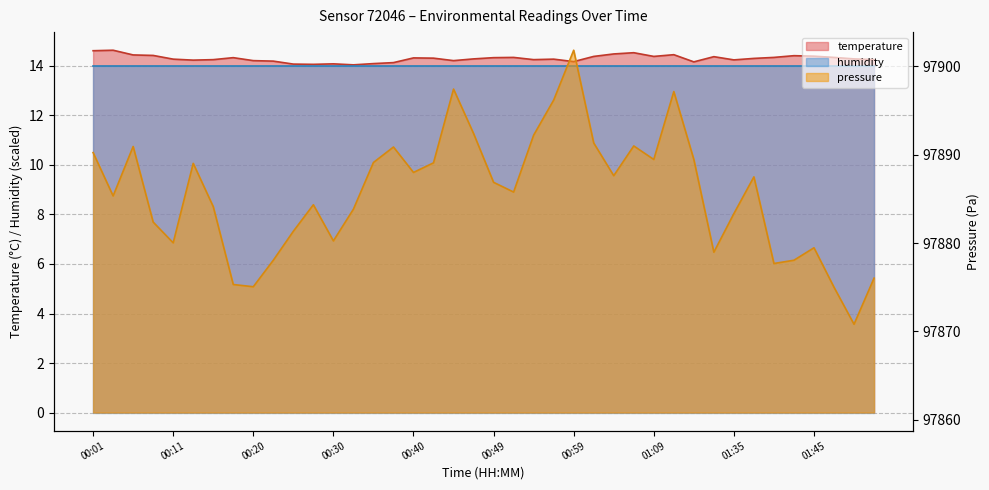

What is the label of the 17th point from the right?

00:57